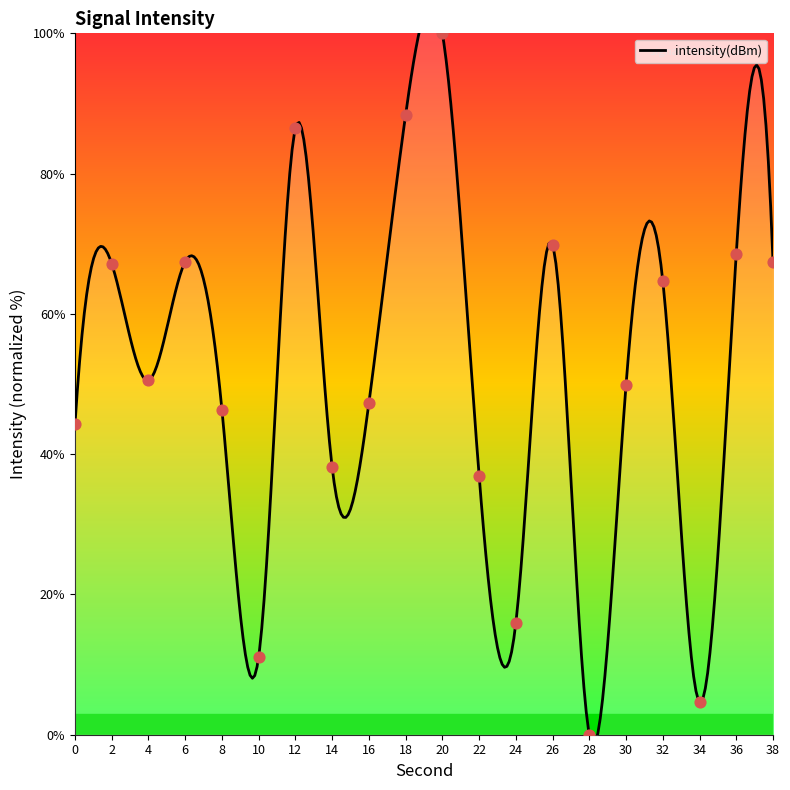

What is the change in value from 14 to 16?

+9.1